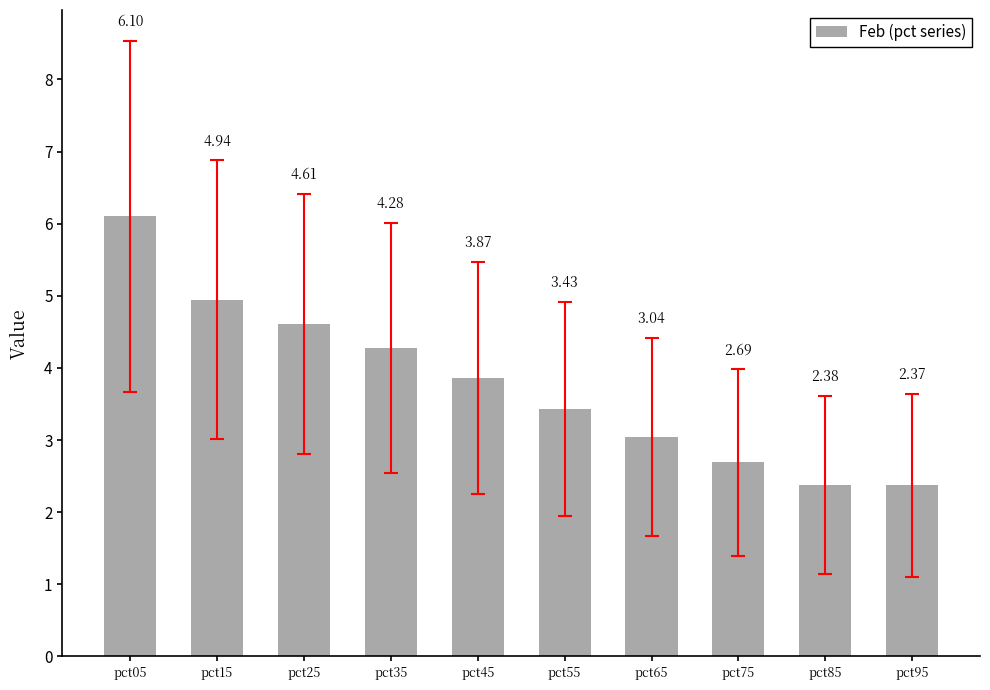

List the labels in order of value, largest first.

pct05, pct15, pct25, pct35, pct45, pct55, pct65, pct75, pct85, pct95